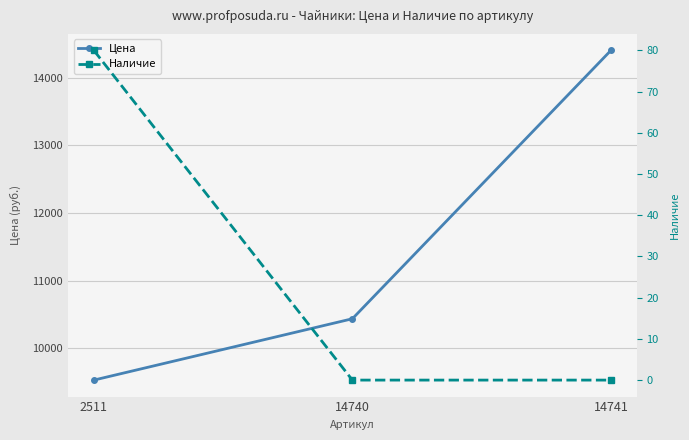

How many values in the Цена series are below 10438?

1